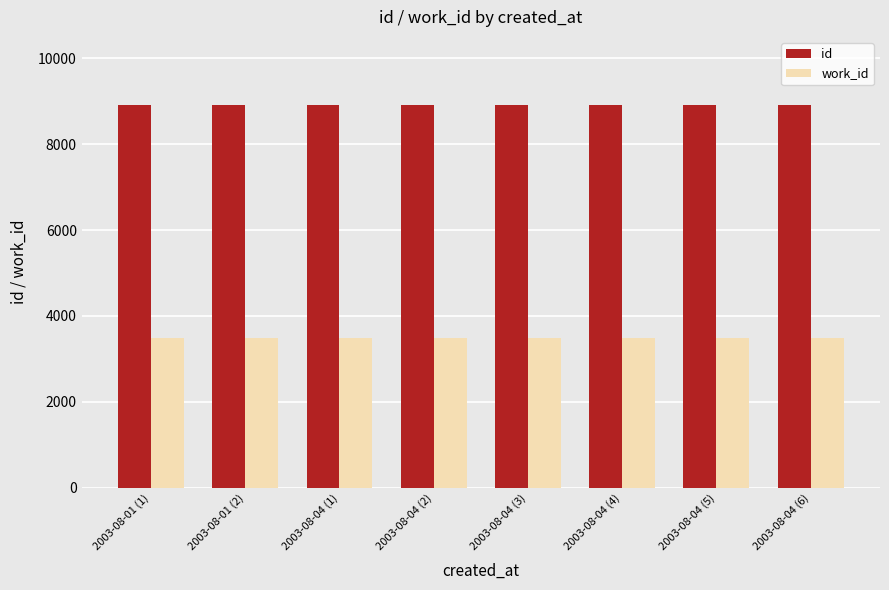

What is the value of the id bar at the 4th from the left?

8916